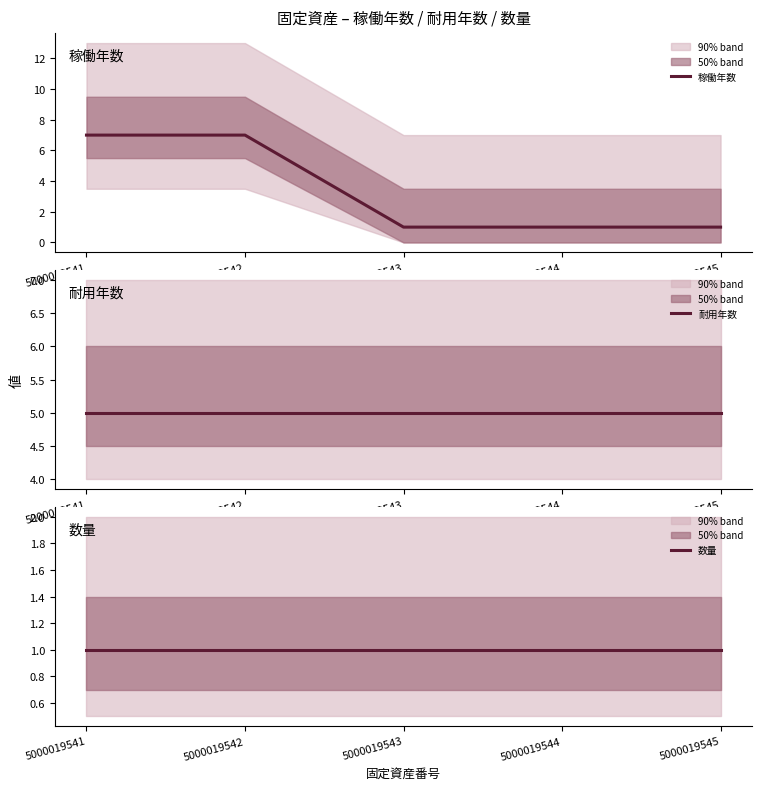

How many lines are shown in the chart?

3